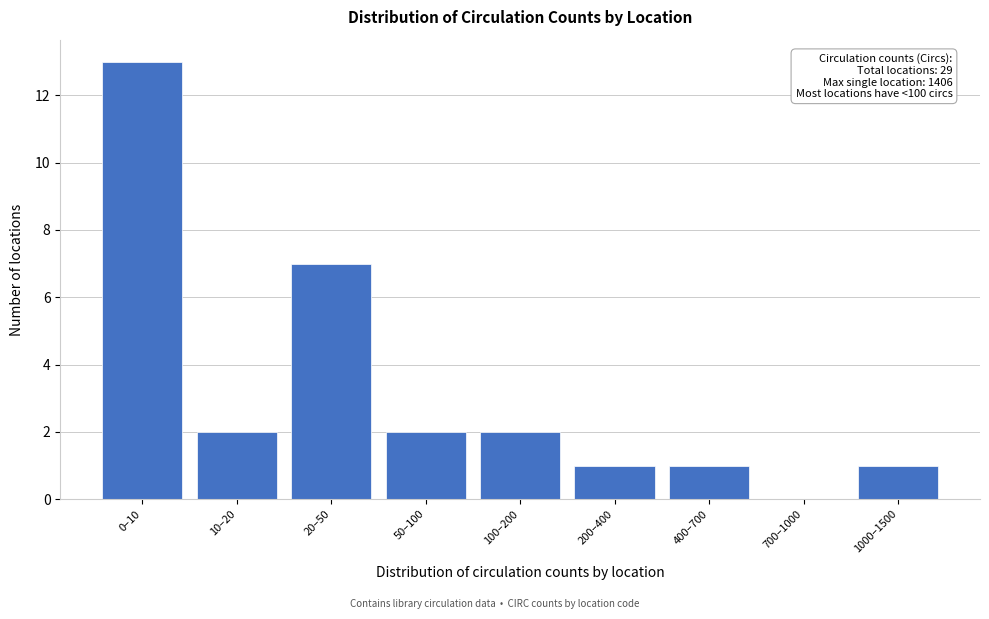

Reading left to right, transcribe all the data shown in this chart.

0–10=13	10–20=2	20–50=7	50–100=2	100–200=2	200–400=1	400–700=1	700–1000=0	1000–1500=1